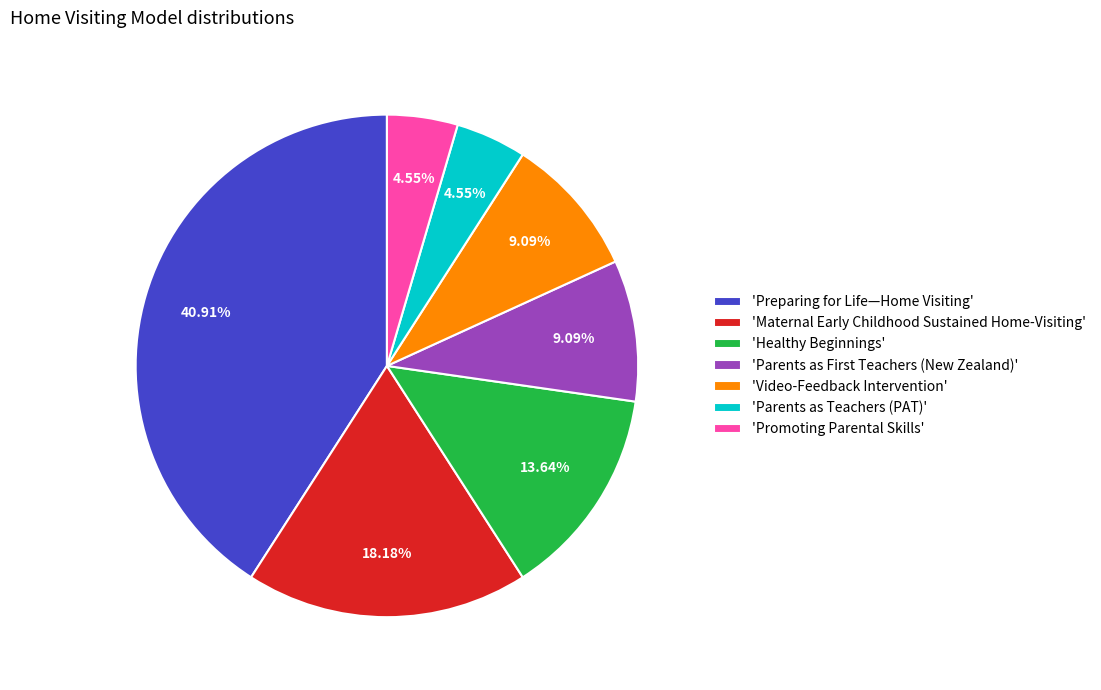

What is the ratio of the value at 'Promoting Parental Skills' to the value at 'Video-Feedback Intervention'?

0.5